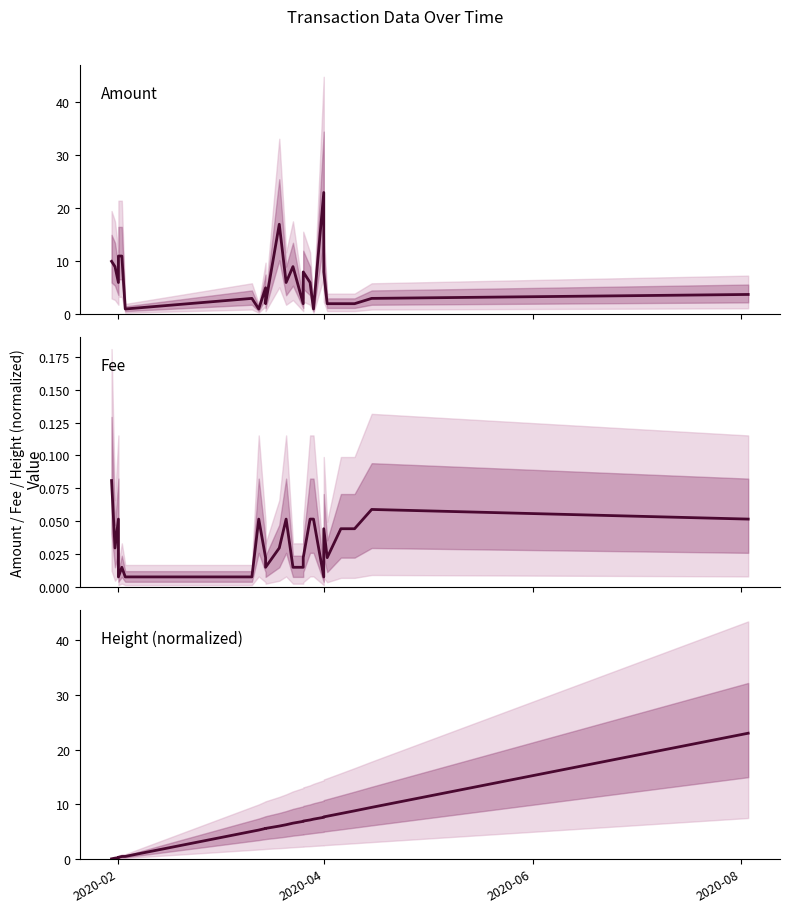

Where does the Amount series first go above 6?

2020-02